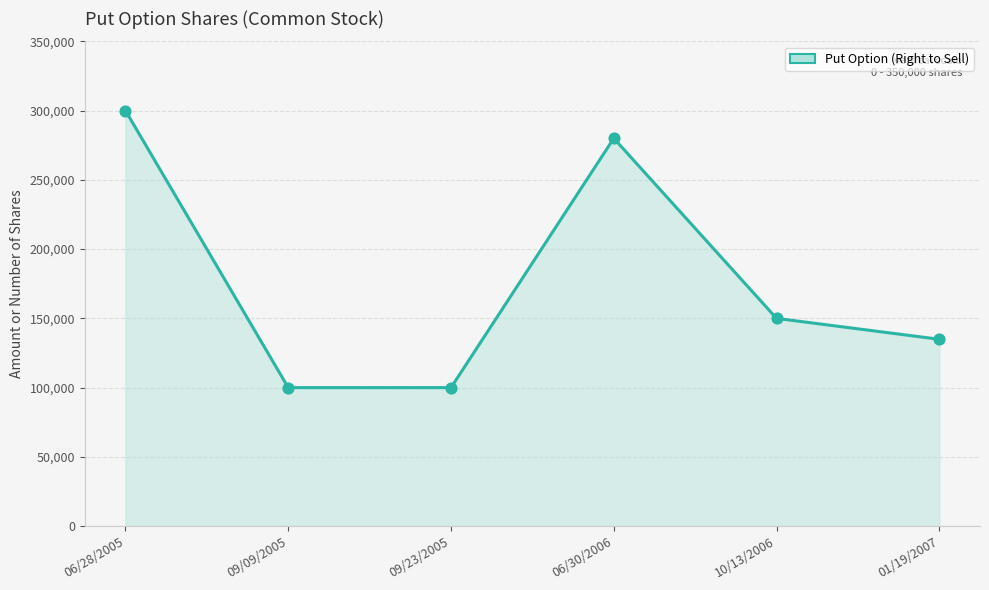

What is the change in value from 09/09/2005 to 01/19/2007?

+34900